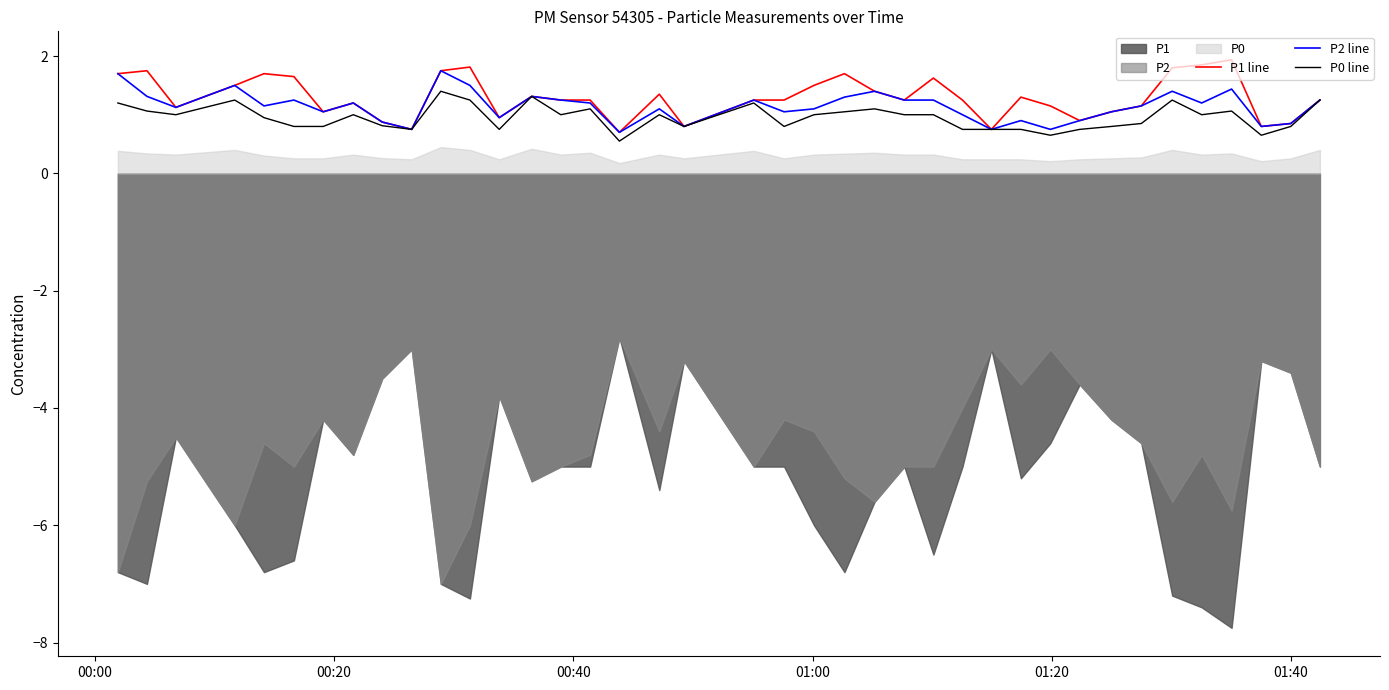

True or false: P0 line has more than 1 interior local peaks.

True